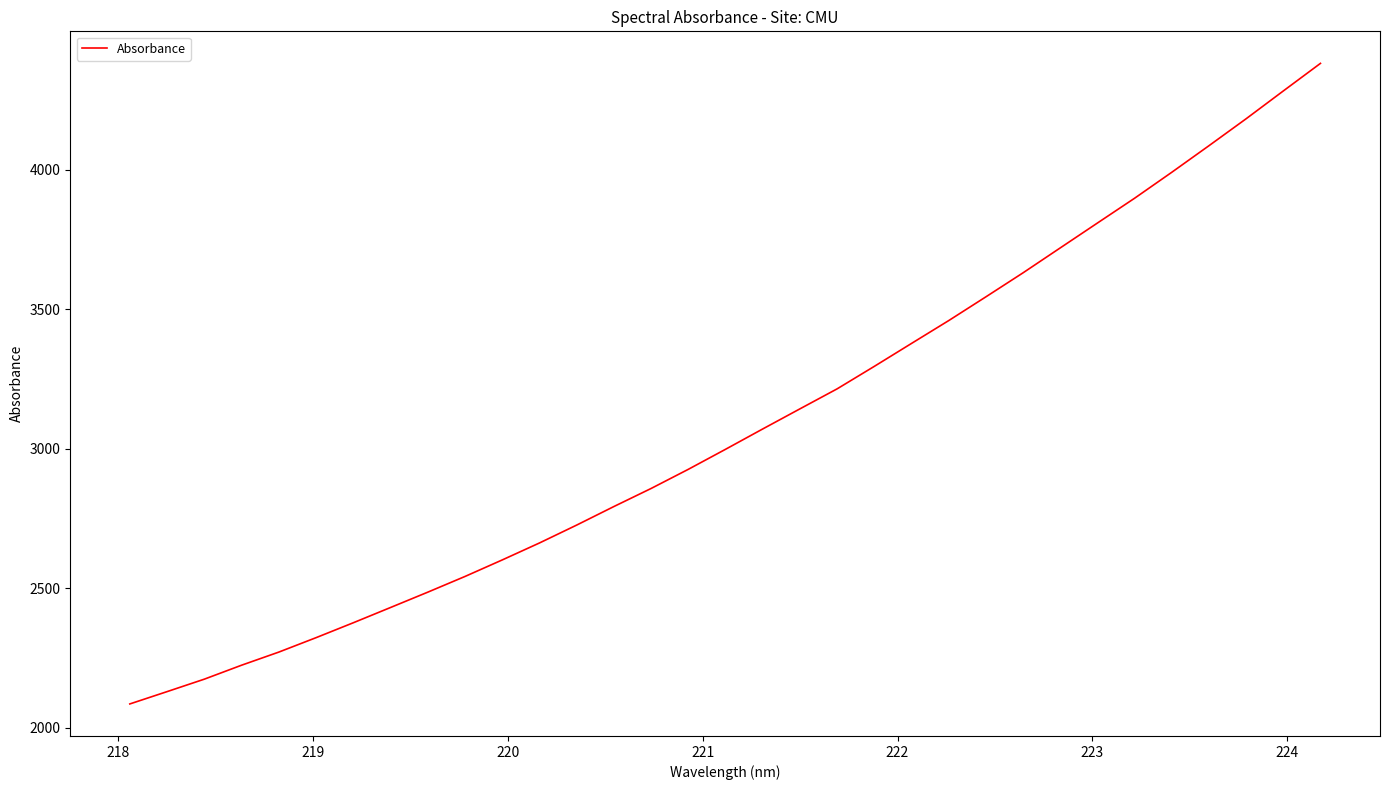

What is the greatest value displayed?

4381.3